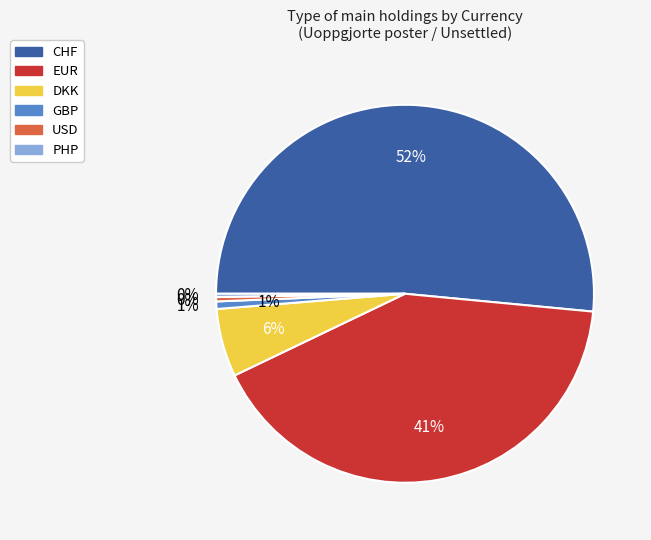

How many slices are in this pie chart?

6